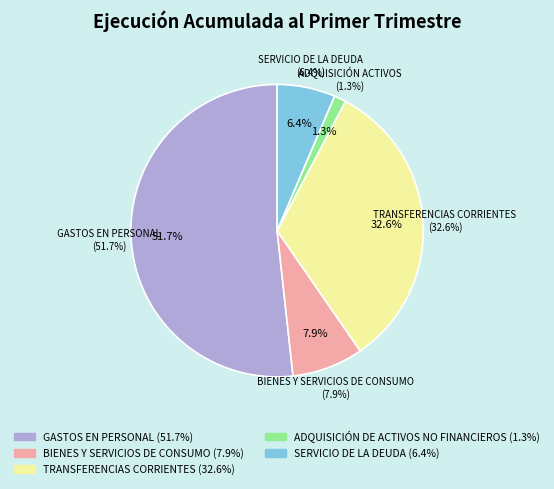

To the nearest percent, what portion does GASTOS EN PERSONAL represent?

52%